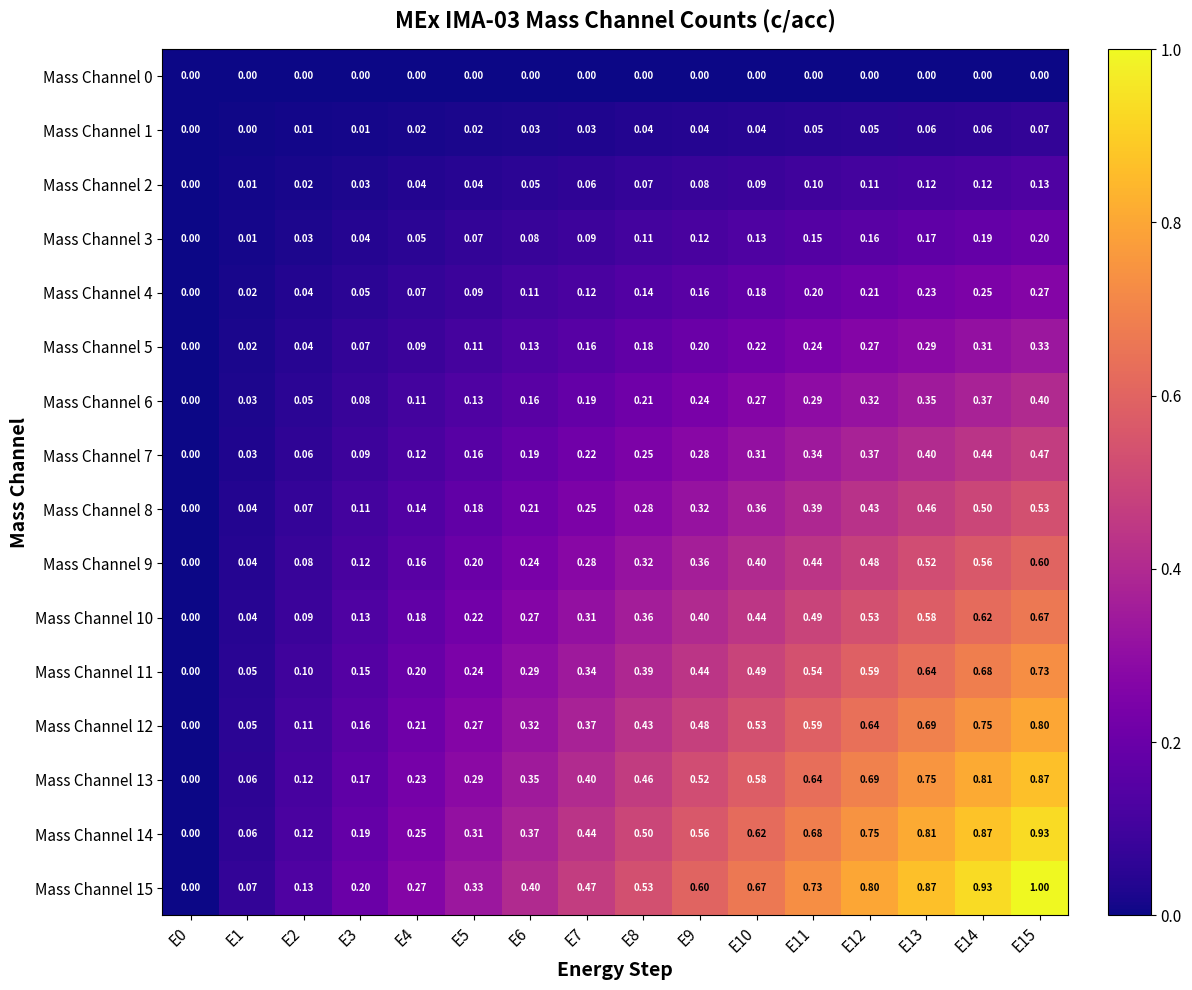

What is the total value across all series at E10?

5.3